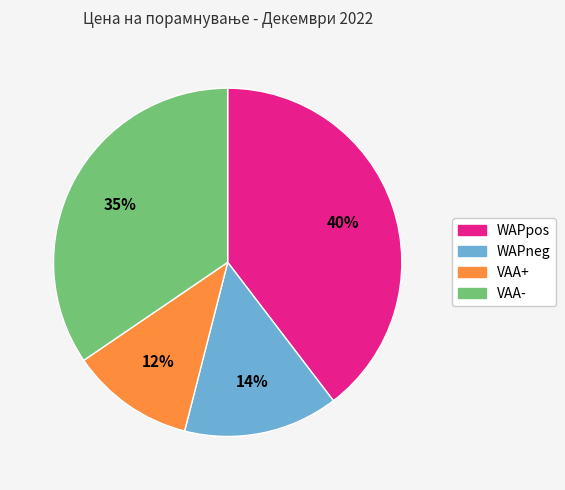

Which has a higher value, VAA- or WAPneg?

VAA-